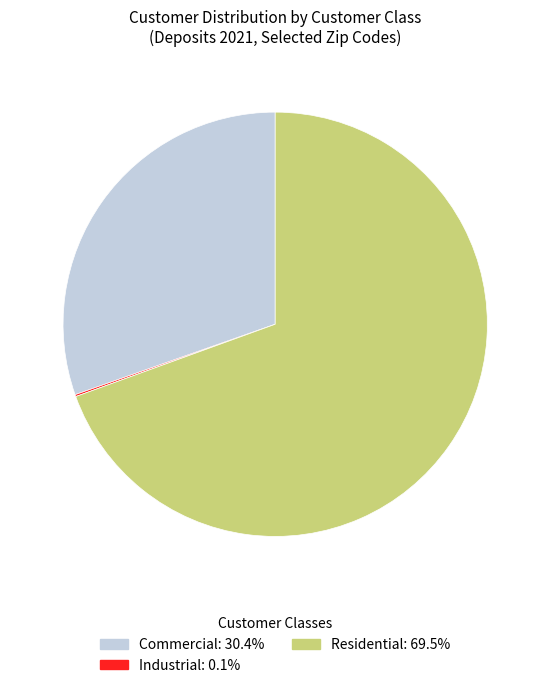

Is there any slice that represents more than half of the pie?

Yes